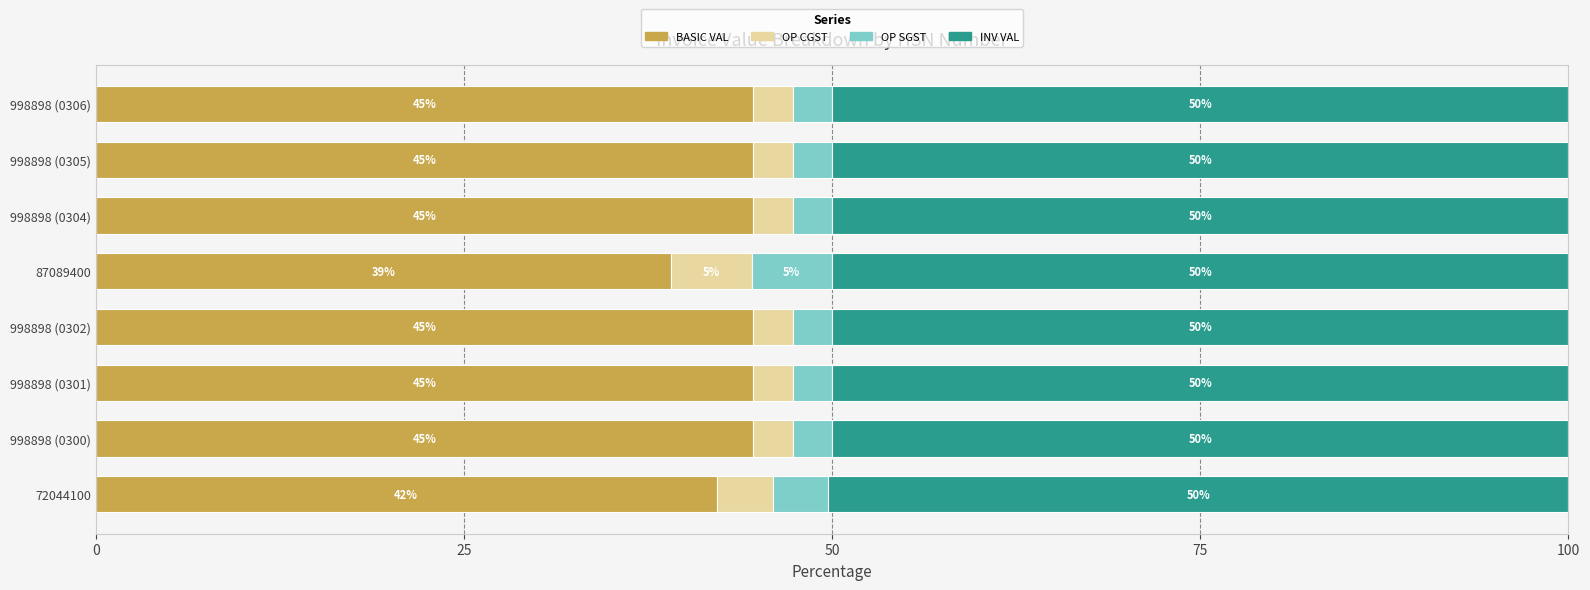

The value of BASIC VAL at 72044100 is 42.2. True or false?

True